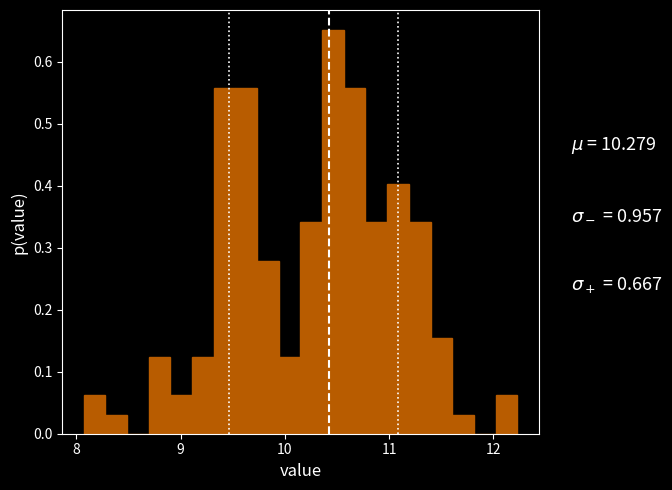

Around what value on the x-axis is the tallest bar? Give the approximate position of its centre, as read against the axis.

10.5